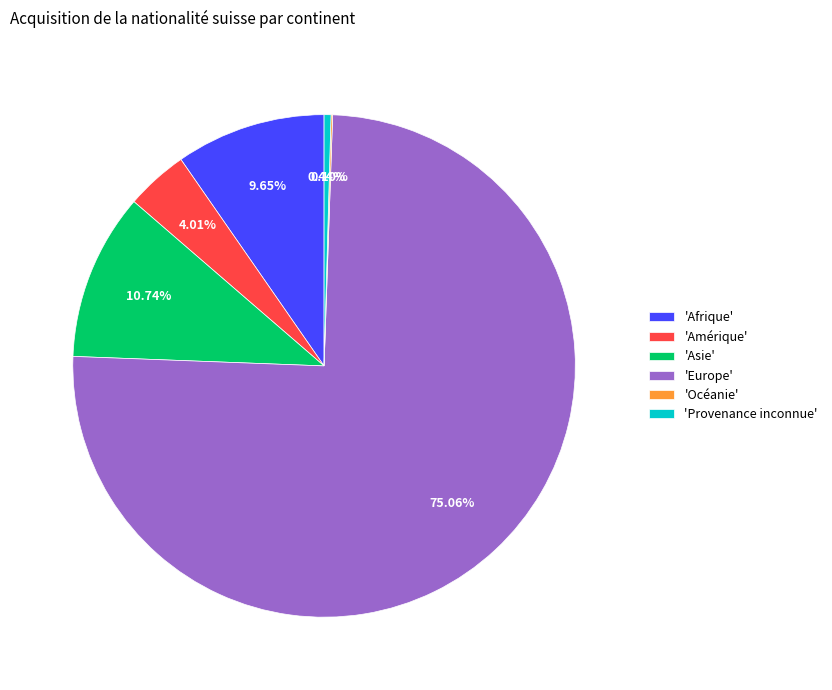

Which category has the biggest portion of the pie?

'Europe'